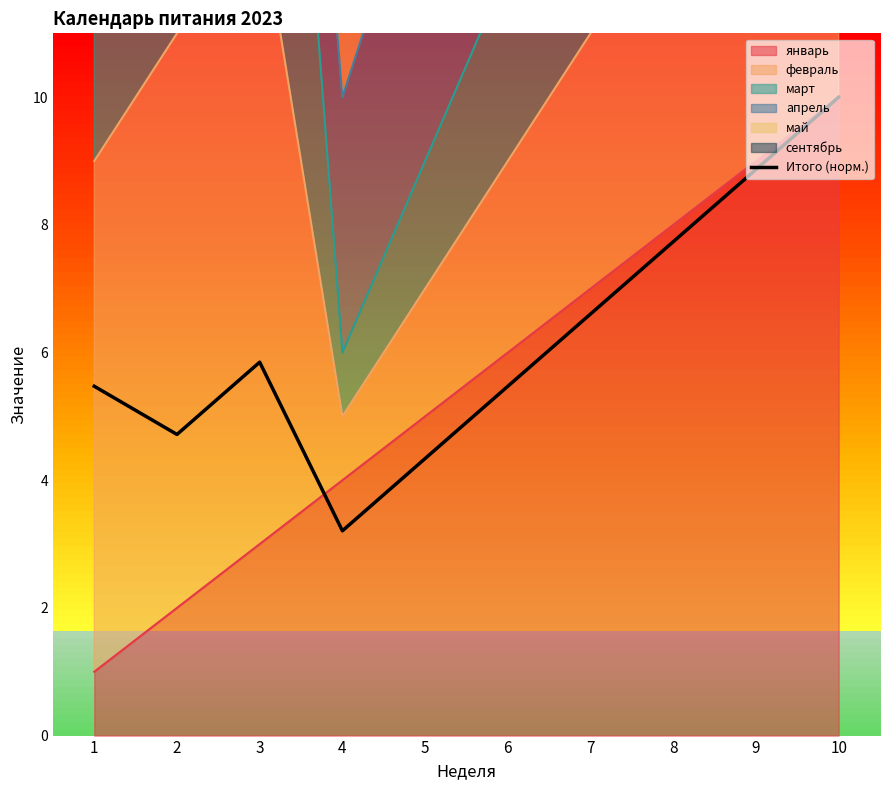

Where does the data first go above 5?

1